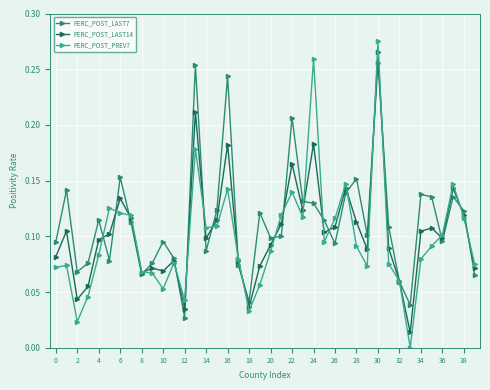

True or false: PERC_POST_PREV7 has more than 0 points higher than both neighbors.

True